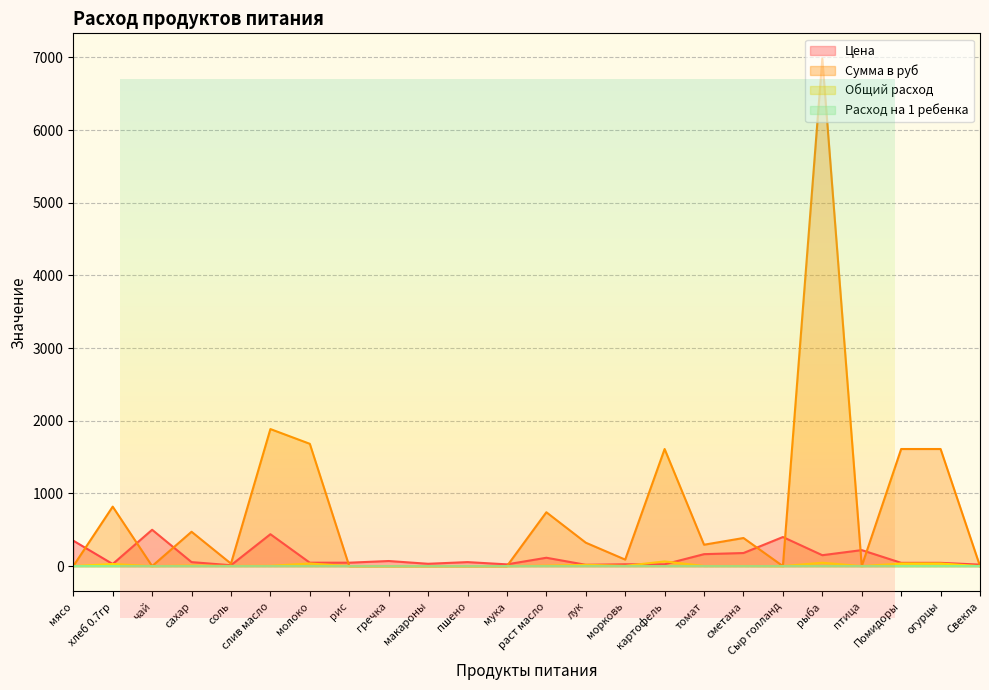

Which label corresponds to the largest value in the chart?

рыба